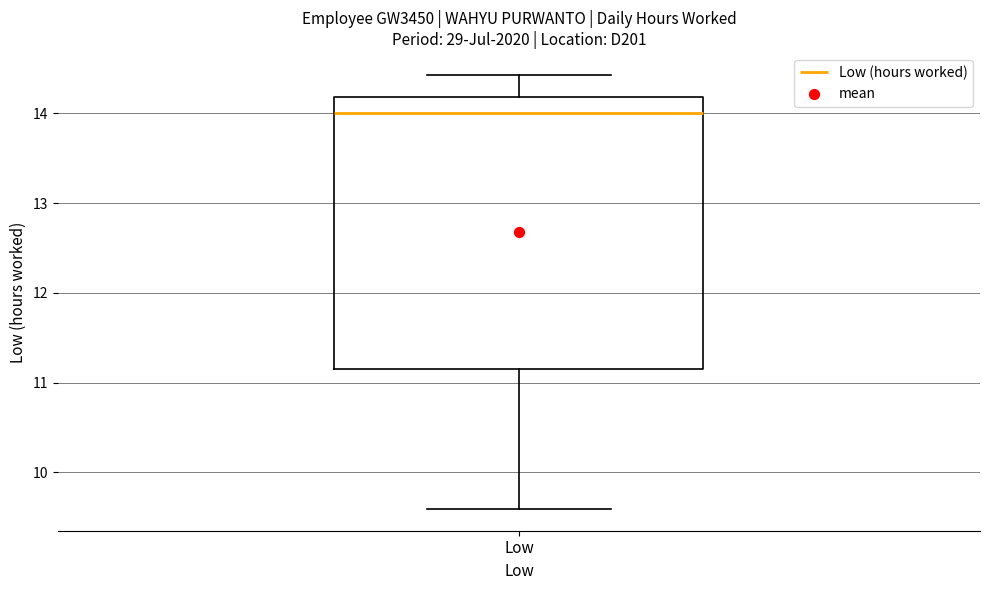

Read this box plot against the y-axis: the position of the median line, the range covered by the box, and the ends of both whiskers. The values are not printed on the chart, so give them approximately, as read against the axis.

median 14.0, box 11.2 to 14.2, whiskers 9.6 to 14.4